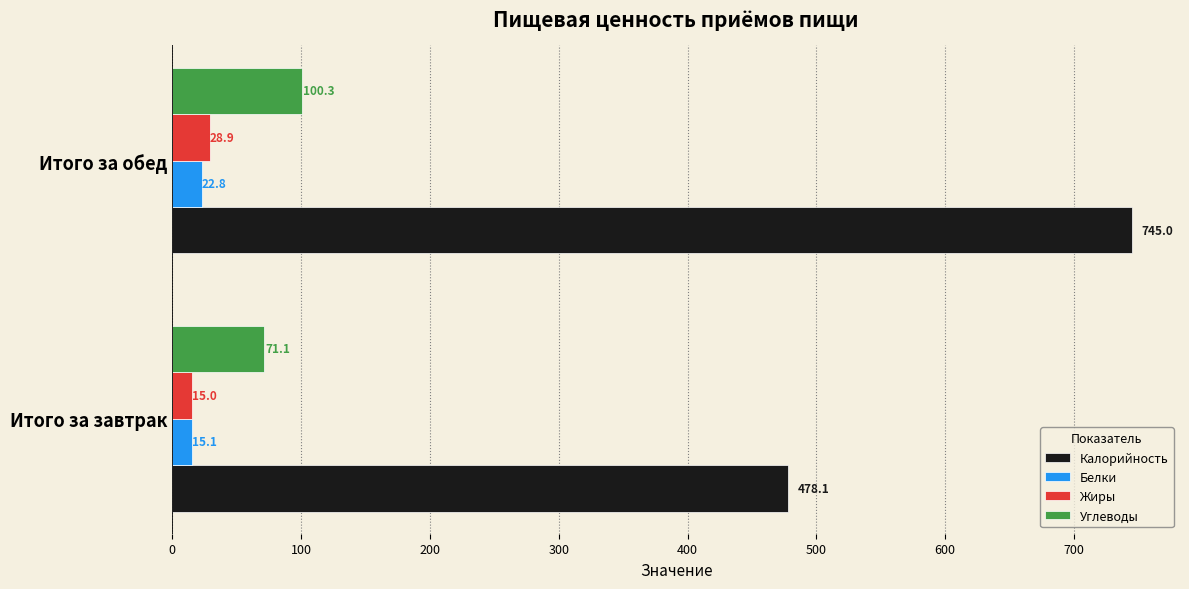

Rank the series by their maximum value, from lowest to highest.

Белки, Жиры, Углеводы, Калорийность